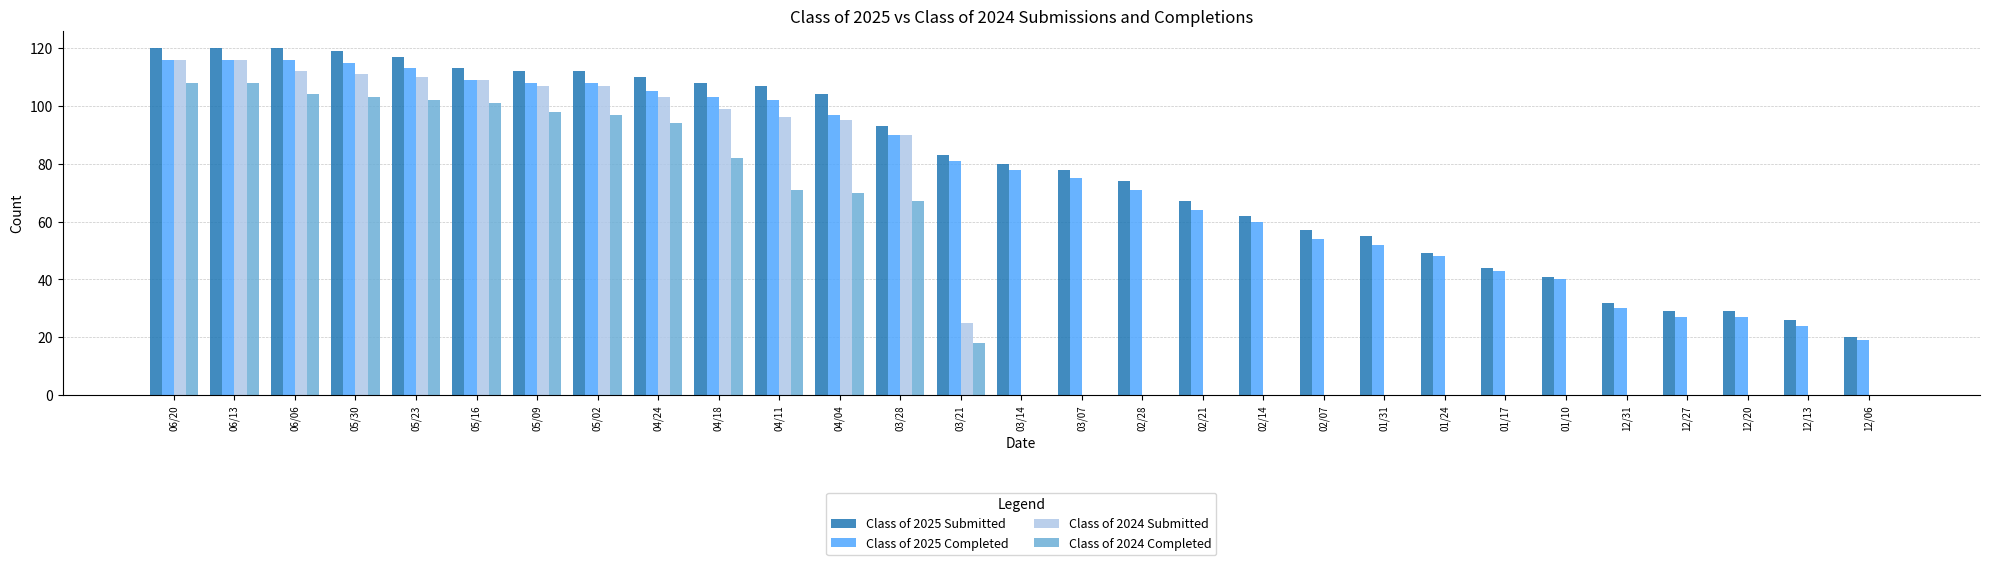

Read the Class of 2025 Completed value at 03/21.

81